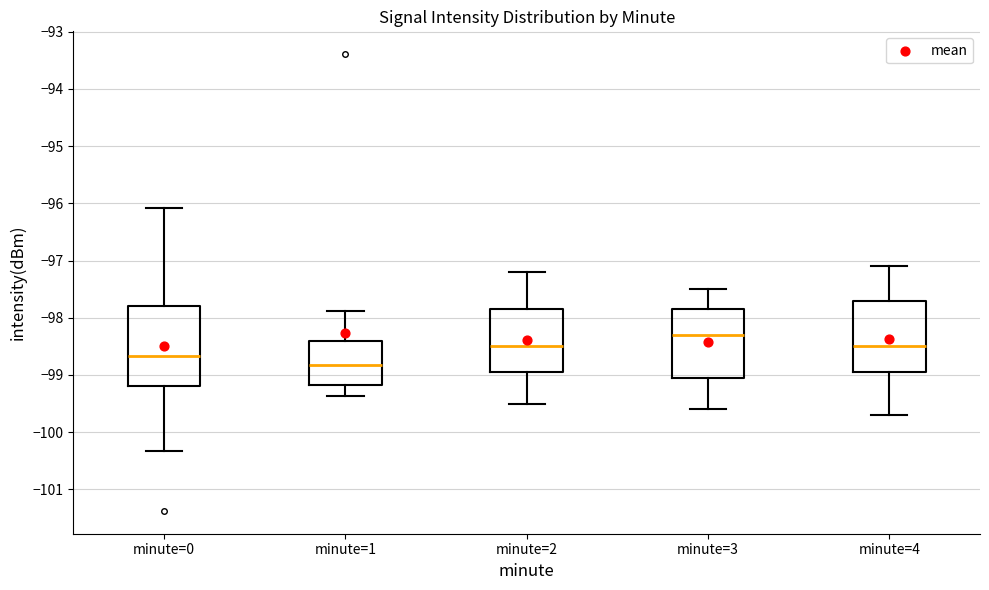

Where is the lower edge of the box for minute=3 on the y-axis? The values are not printed on the chart, so give them approximately, as read against the axis.

-99.0